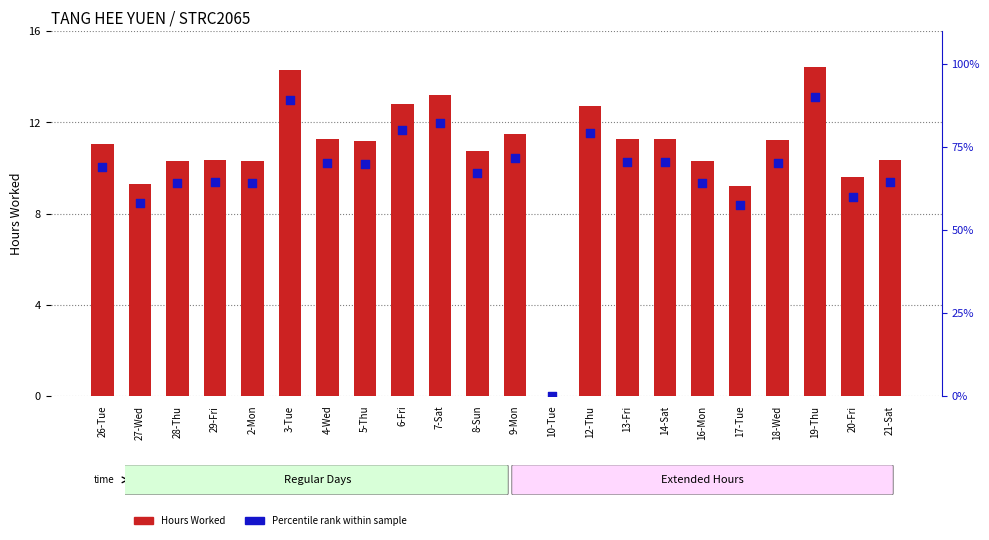

Which series has the largest Y range (max minus min)?

Percentile rank